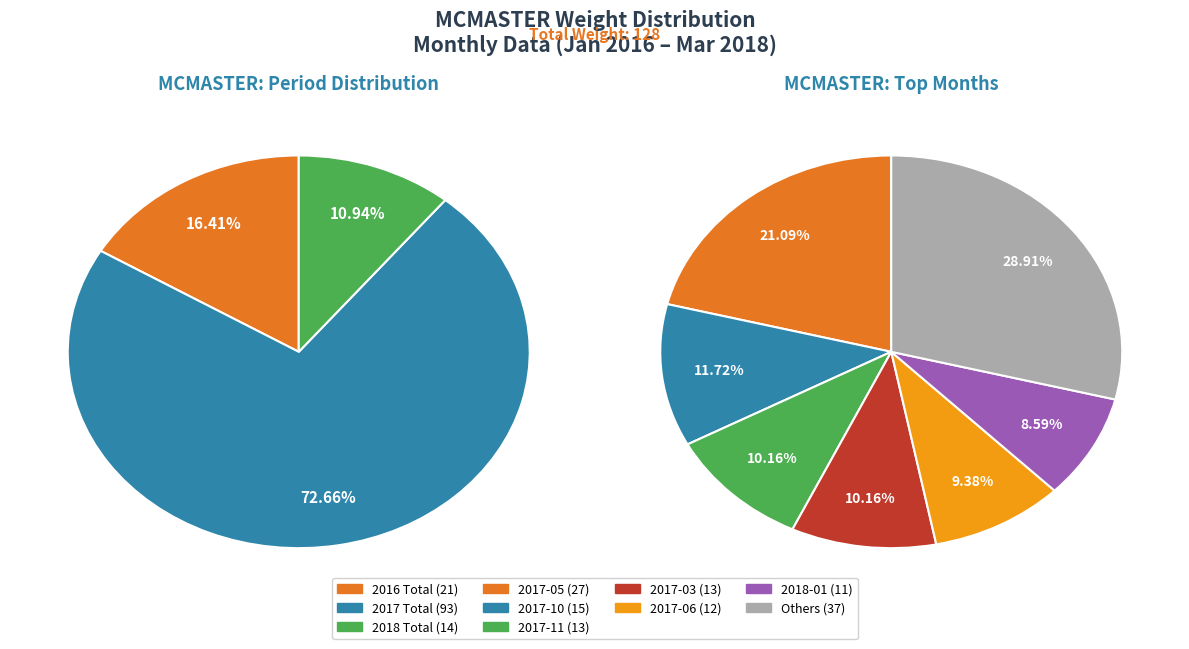

True or false: 2017-03 accounts for 4% of the total.

False